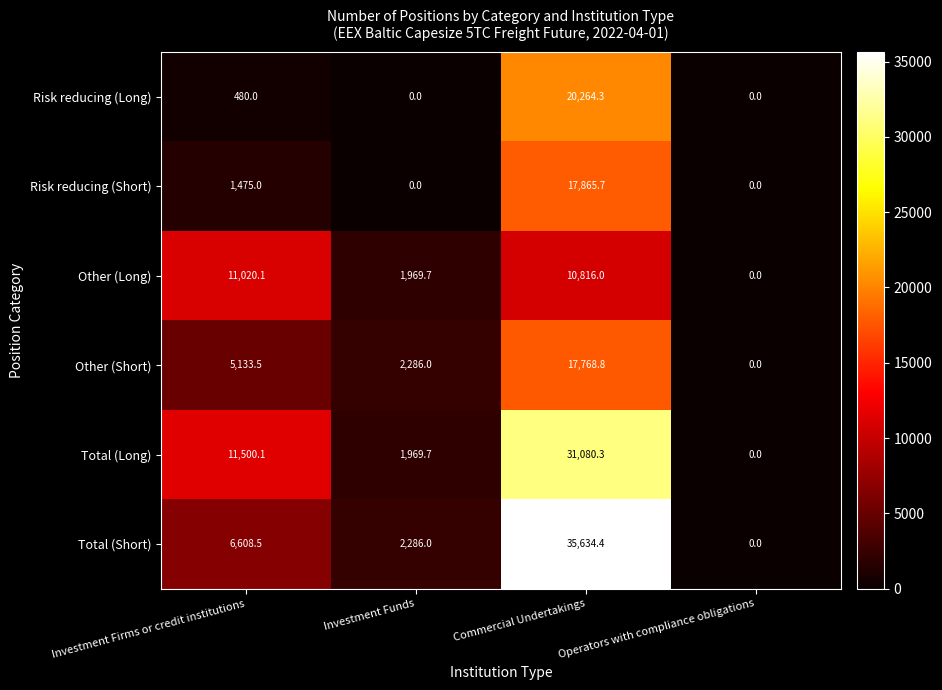

Which series changed the most between Investment Firms or credit institutions and Commercial Undertakings?

Total (Short)